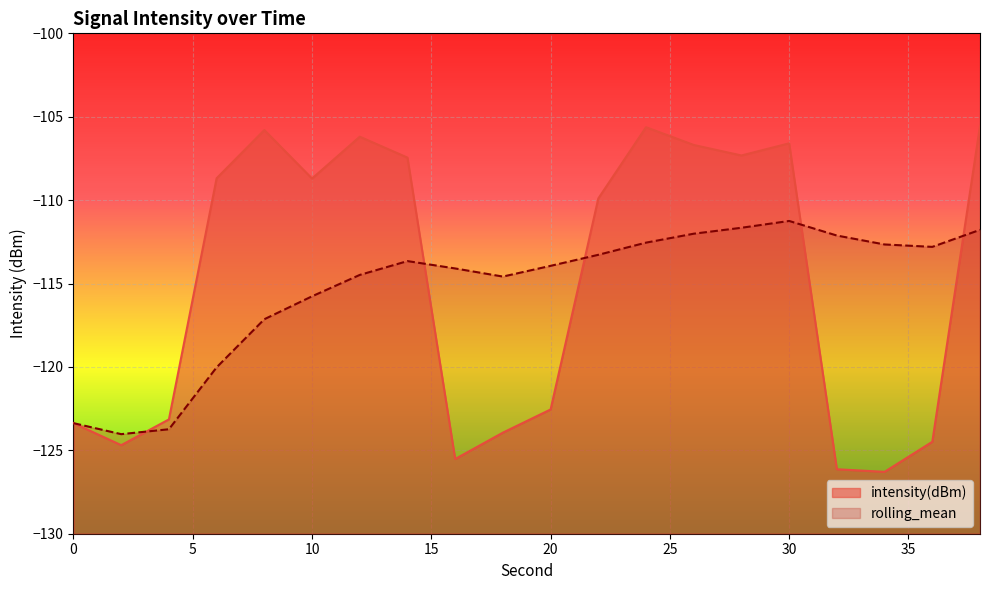

Where do rolling_mean and intensity(dBm) first cross each other?

2 and 4